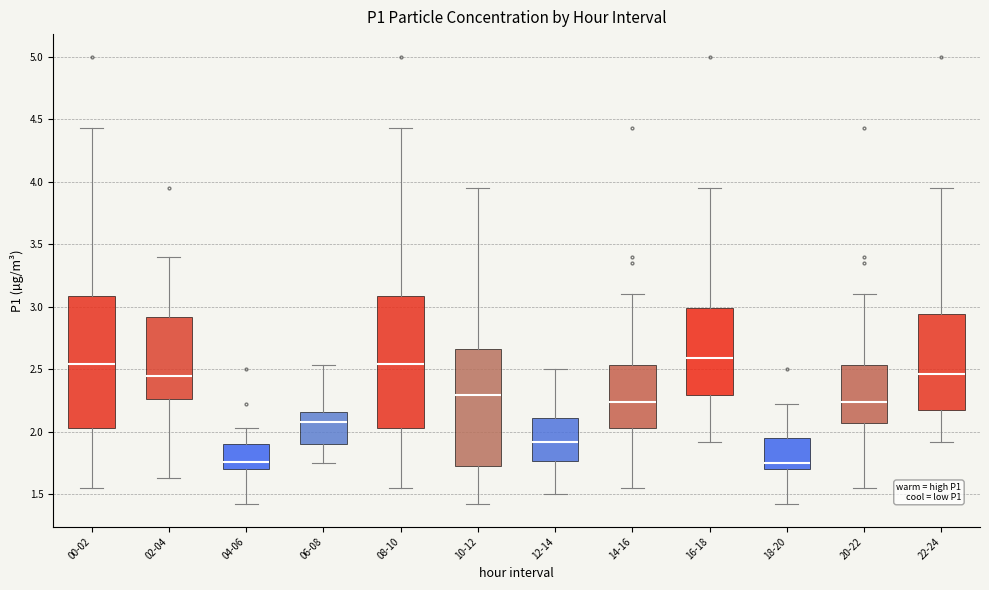

Reading left to right, transcribe this box plot: for each box, give where its median line is, the range the box spans, and where its two whiskers end, as read against the y-axis. The values are not printed on the chart, so give them approximately, as read against the axis.

00-02: median 2.55, box 2.05 to 3.10, whiskers 1.55 to 4.45
02-04: median 2.45, box 2.25 to 2.90, whiskers 1.65 to 3.40
04-06: median 1.75, box 1.70 to 1.90, whiskers 1.40 to 2.05
06-08: median 2.10, box 1.90 to 2.15, whiskers 1.75 to 2.55
08-10: median 2.55, box 2.05 to 3.10, whiskers 1.55 to 4.45
10-12: median 2.30, box 1.70 to 2.65, whiskers 1.40 to 3.95
12-14: median 1.90, box 1.75 to 2.10, whiskers 1.50 to 2.50
14-16: median 2.25, box 2.05 to 2.55, whiskers 1.55 to 3.10
16-18: median 2.60, box 2.30 to 3.00, whiskers 1.90 to 3.95
18-20: median 1.75, box 1.70 to 1.95, whiskers 1.40 to 2.20
20-22: median 2.25, box 2.05 to 2.55, whiskers 1.55 to 3.10
22-24: median 2.45, box 2.20 to 2.95, whiskers 1.90 to 3.95